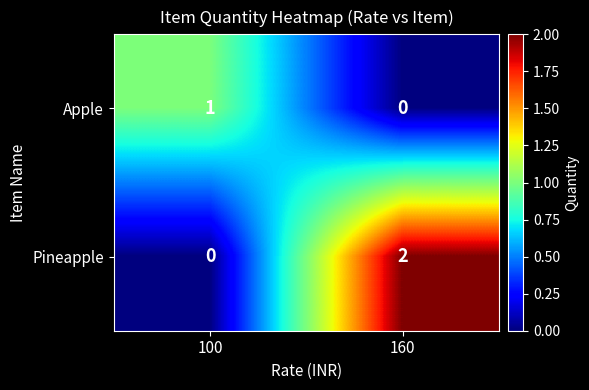

Is it true that Apple equals 0 at 160?

True